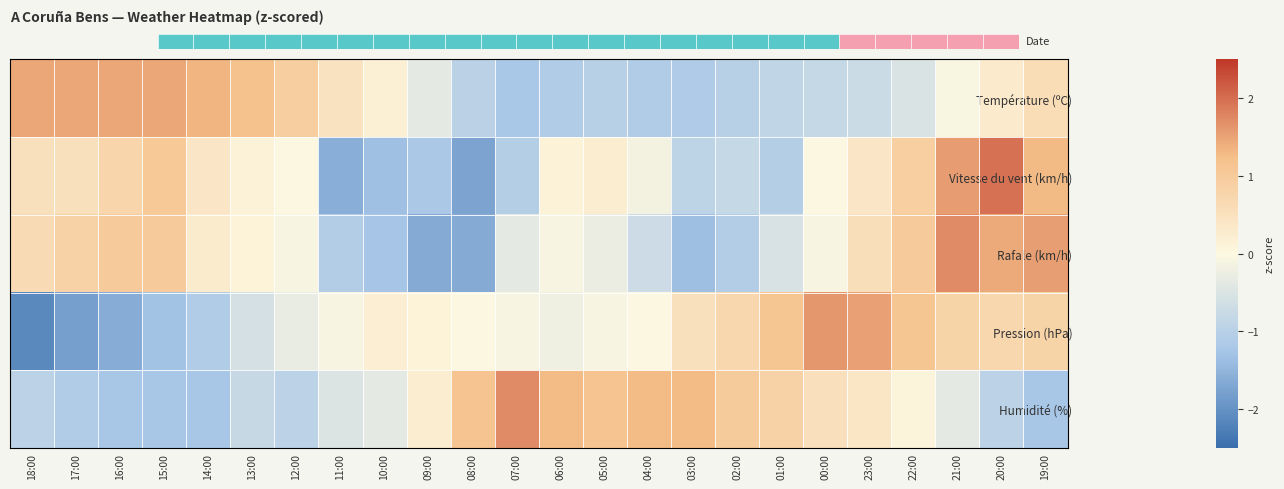

What is the sum of the Pression (hPa) values at 02:00 and 05:00?

0.6